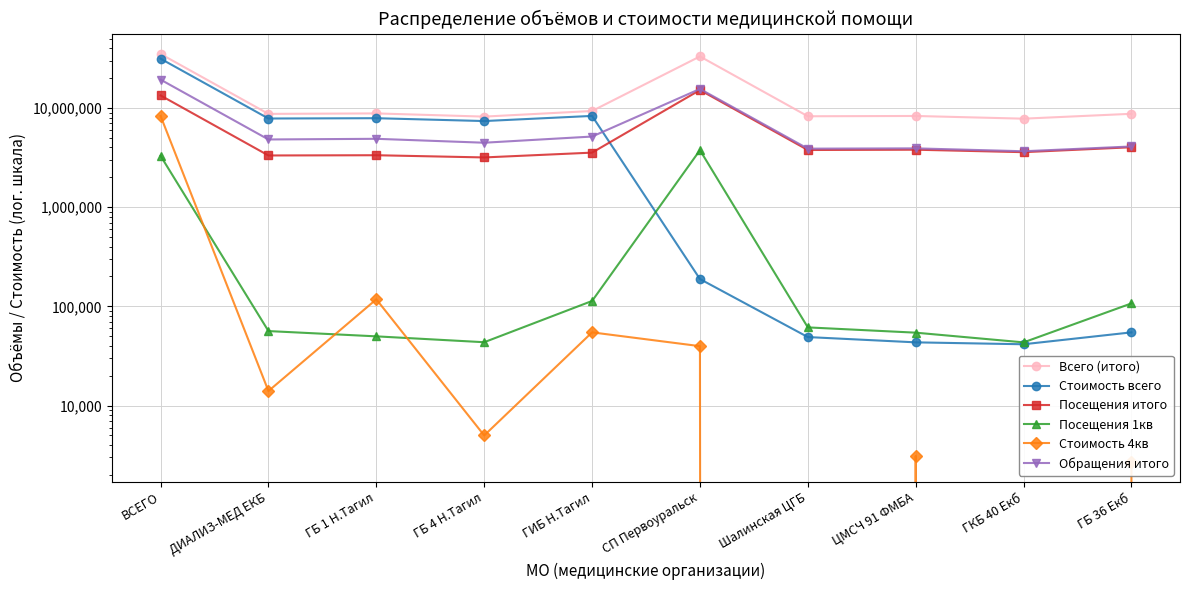

Rank the categories by Обращения итого value from highest to lowest.

ВСЕГО, СП Первоуральск, ГИБ Н.Тагил, ГБ 1 Н.Тагил, ДИАЛИЗ-МЕД ЕКБ, ГБ 4 Н.Тагил, ГБ 36 Екб, ЦМСЧ 91 ФМБА, Шалинская ЦГБ, ГКБ 40 Екб